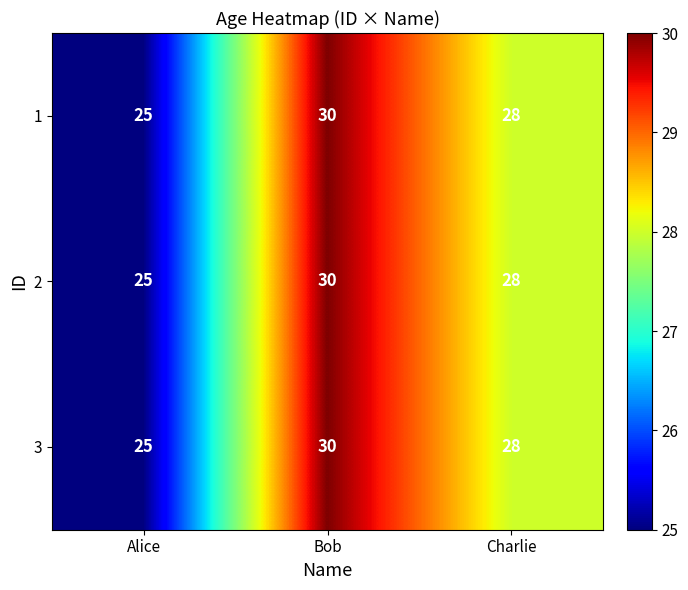

What is the difference between the 2 values at Alice and Charlie?

3